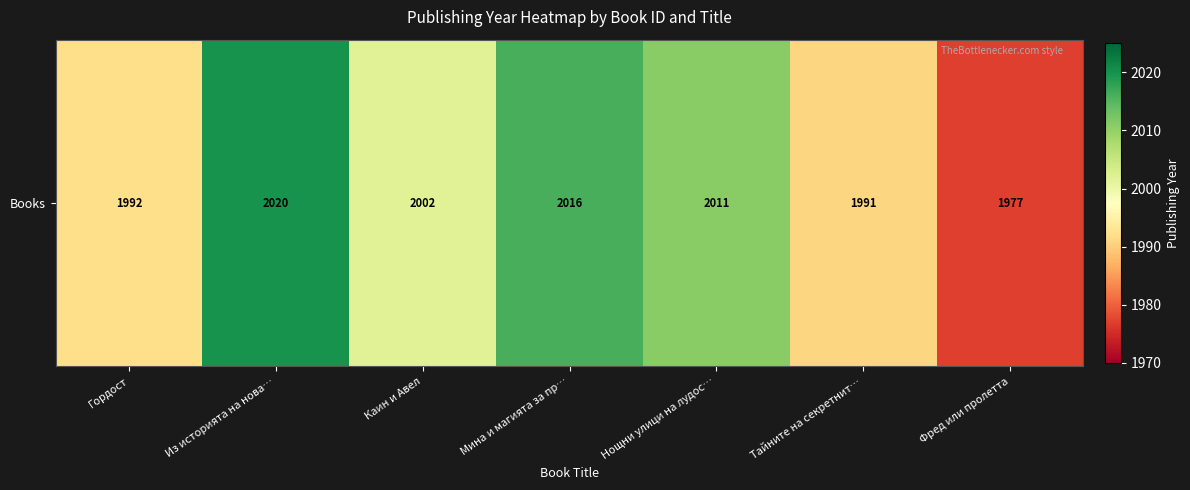

True or false: the data shows 2897 at Из историята на нова….

False